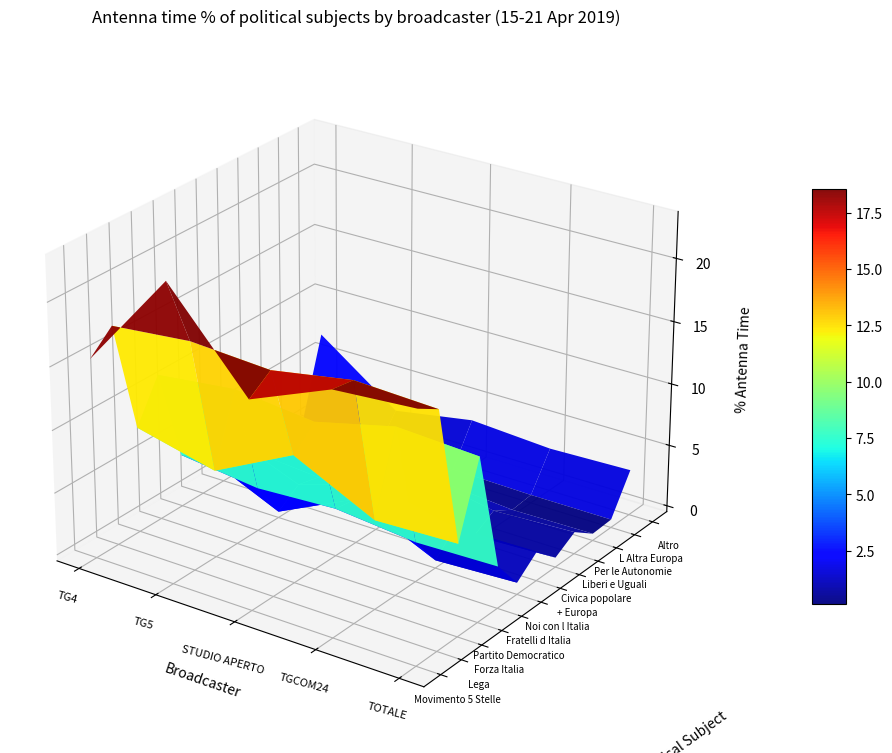

Which has a higher value, Fratelli d Italia or Forza Italia?

Fratelli d Italia